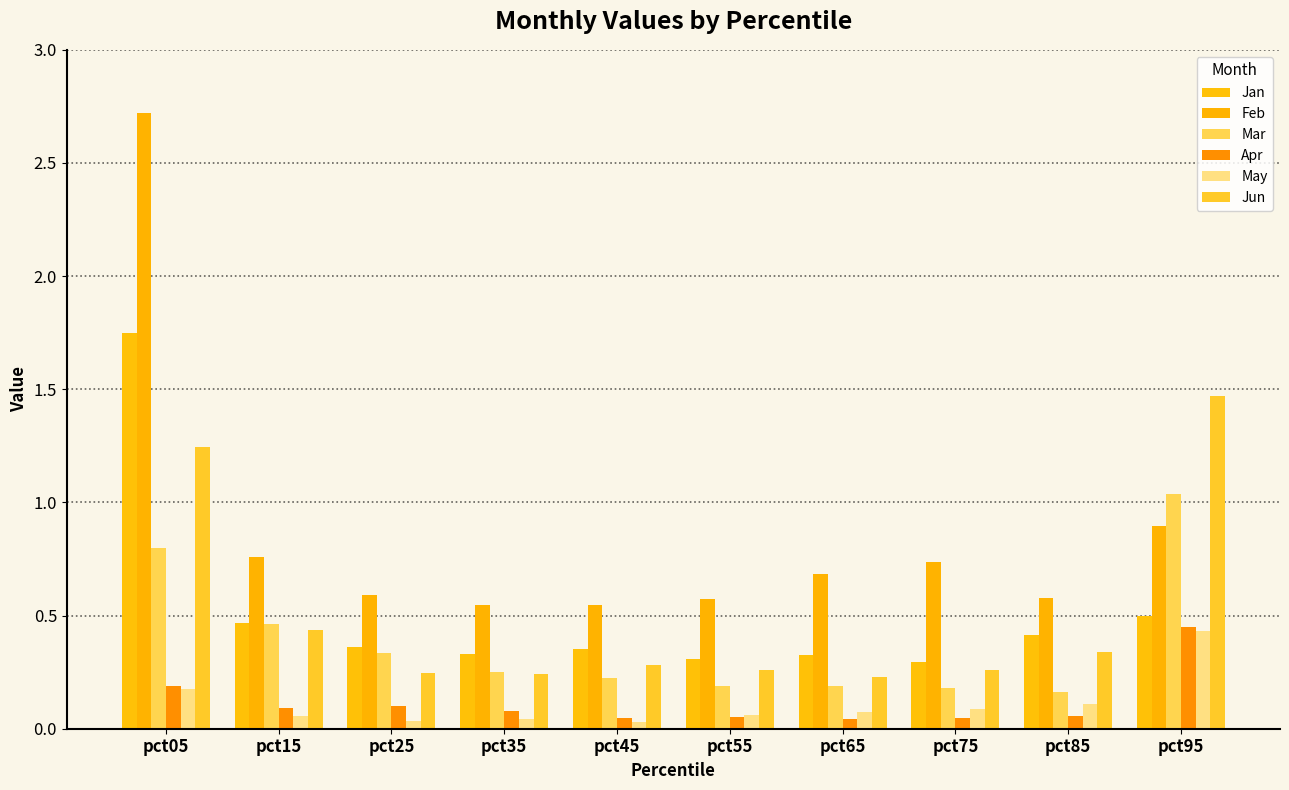

How many groups of bars are there?

10